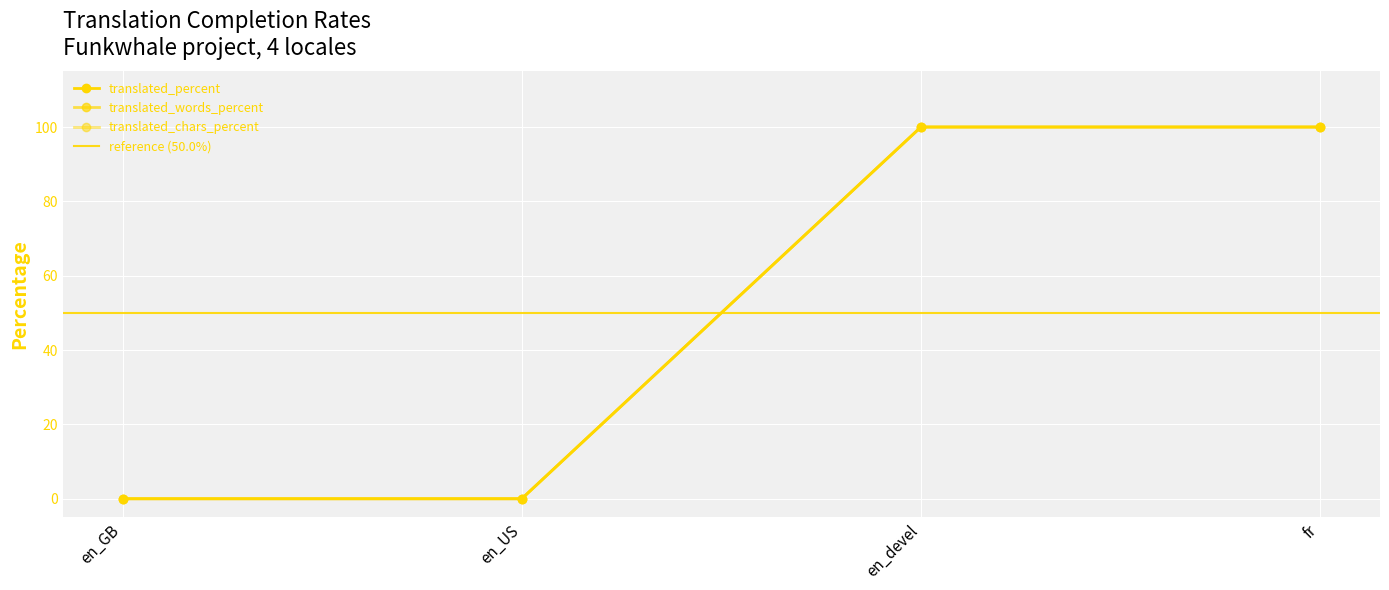

Rank the categories by translated value from lowest to highest.

en_GB, en_US, en_devel, fr